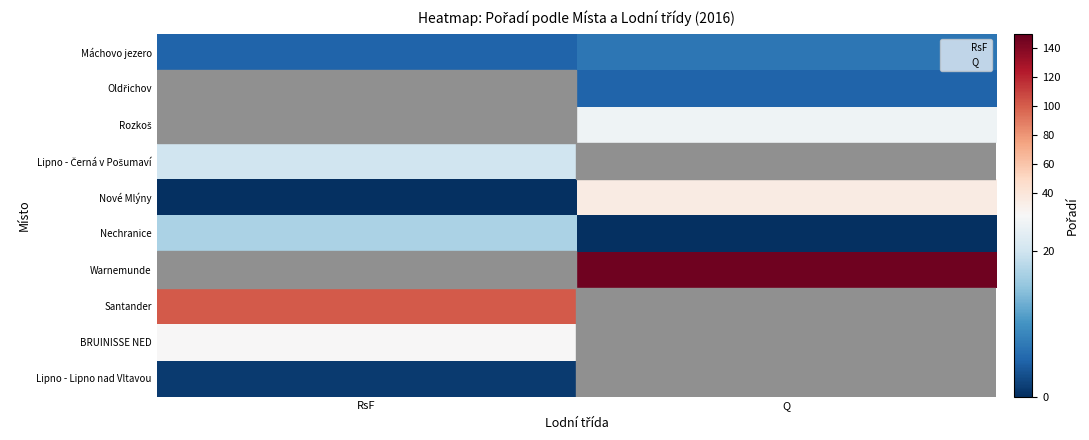

What is the sum of the Nechranice values at RsF and Q?

17.0